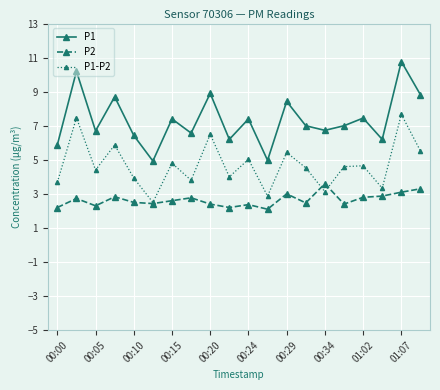

What is the highest value of the P2 series?

3.6